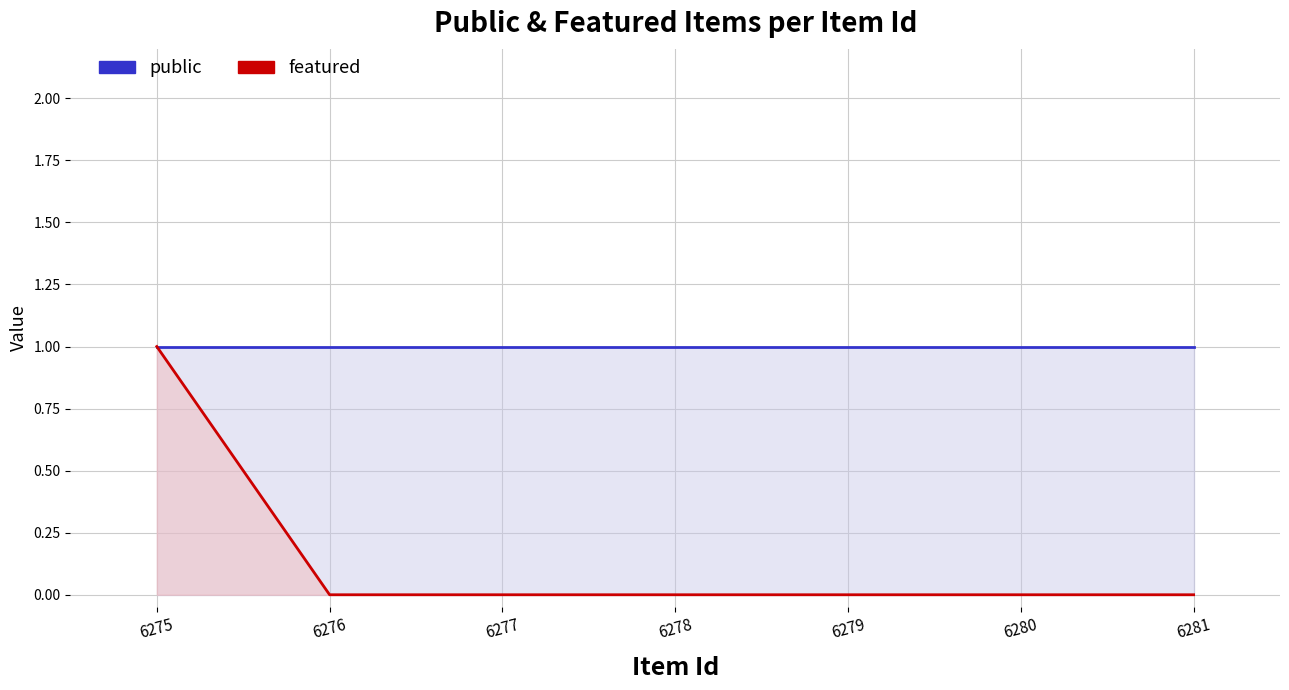

At which category does the chart reach its peak across all series?

6275